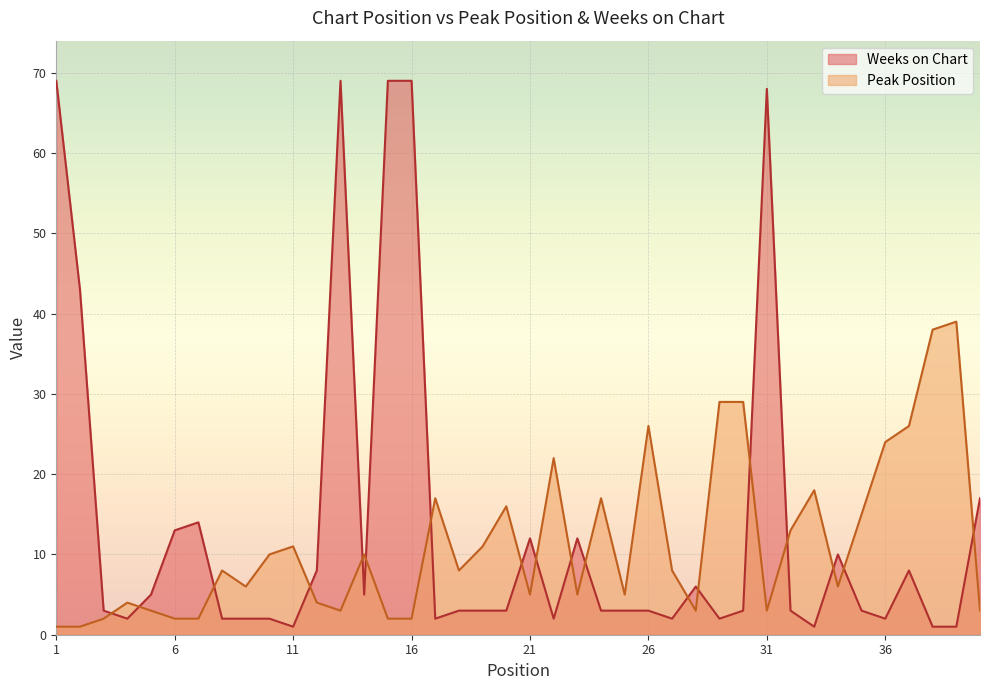

Rank the categories by Weeks on Chart value from lowest to highest.

11, 33, 38, 39, 4, 8, 9, 10, 17, 22, 27, 29, 36, 3, 18, 19, 20, 24, 25, 26, 30, 32, 35, 5, 14, 28, 12, 37, 34, 21, 23, 6, 7, 40, 2, 31, 1, 13, 15, 16